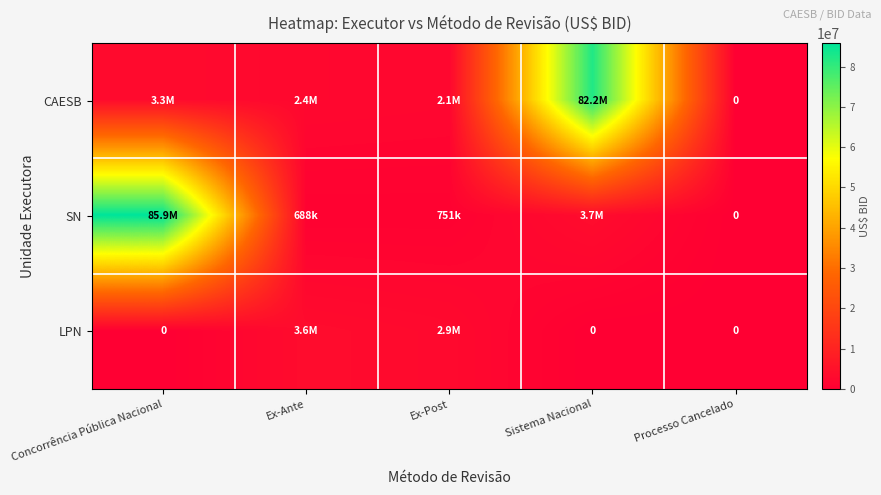

Which has a higher value, Ex-Ante or Sistema Nacional?

Sistema Nacional